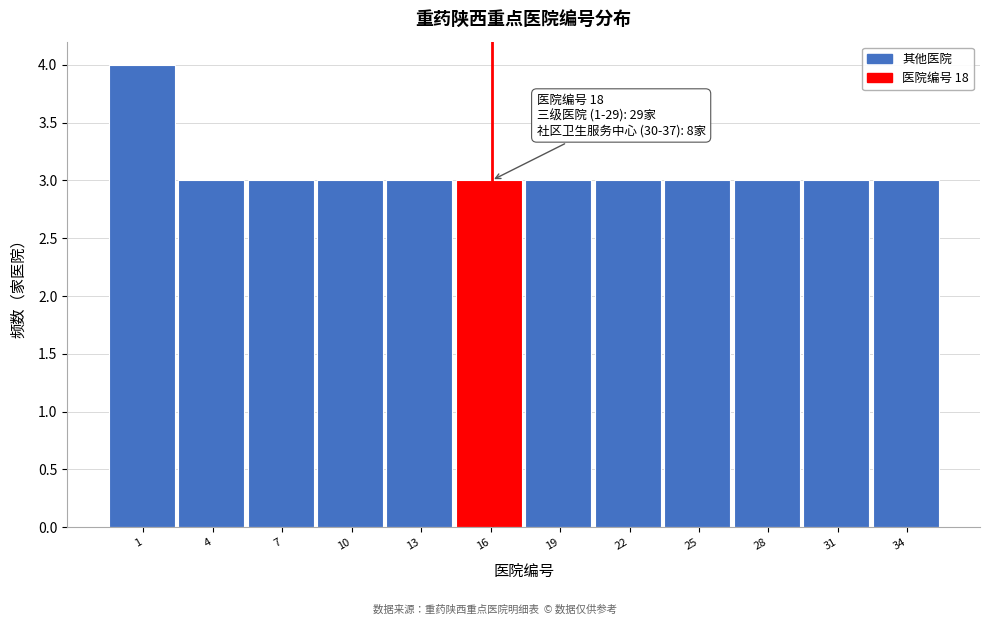

Reading left to right, transcribe all the data shown in this chart.

4	3	3	3	3	3	3	3	3	3	3	3